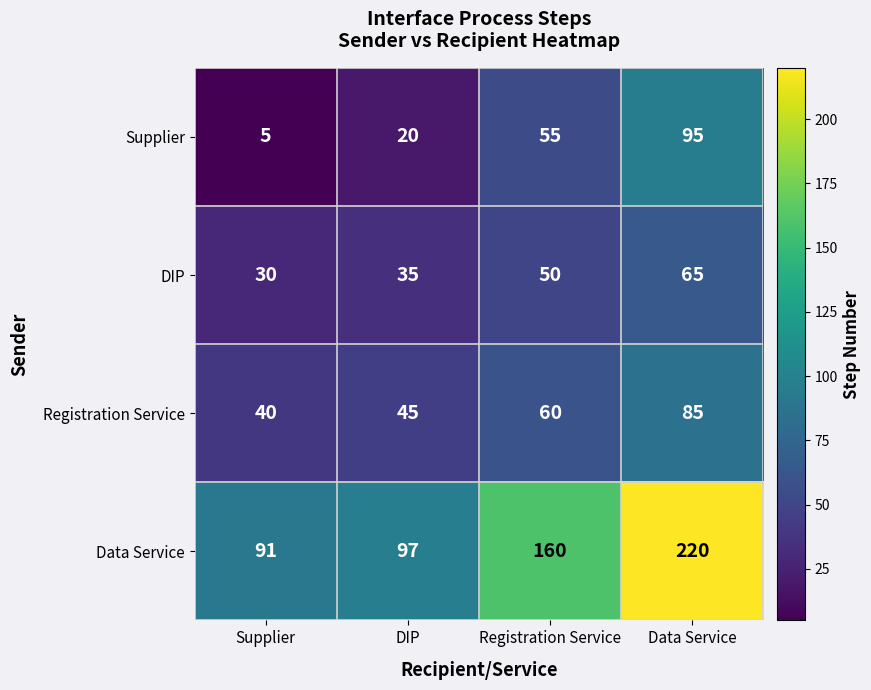

At how many categories does at least one series exceed 139?

2